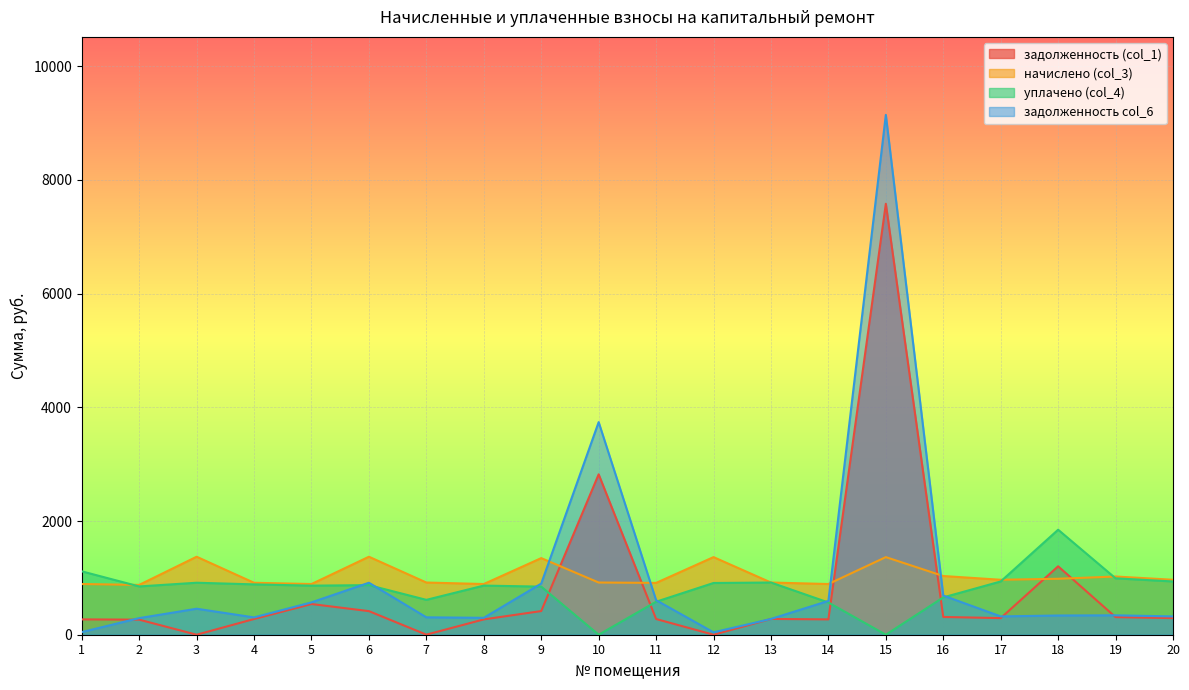

Reading left to right, what are all the values shown in this chart?

задолженность (col_1): 1=269.7	2=265.1	3=0.0	4=276.4	5=539.9	6=414.9	7=1.2	8=269.7	9=416.1	10=2821.6	11=276.4	12=0.0	13=277.7	14=269.7	15=7580.6	16=312.4	17=292.4	18=1203.7	19=309.7	20=292.4
начислено (col_3): 1=891.8	2=876.4	3=1371.8	4=913.8	5=891.8	6=1371.8	7=918.2	8=891.8	9=1347.6	10=918.2	11=911.6	12=1365.2	13=918.2	14=891.8	15=1365.2	16=1032.8	17=966.7	18=984.3	19=1023.9	20=966.7
уплачено (col_4): 1=1115.2	2=849.3	3=914.6	4=885.6	5=863.3	6=872.2	7=613.3	8=864.3	9=846.1	10=0.0	11=580.3	12=910.2	13=918.2	14=567.0	15=0.0	16=656.4	17=936.8	18=1847.0	19=992.3	20=936.8
задолженность col_6: 1=46.4	2=292.1	3=457.3	4=304.6	5=569.0	6=914.6	7=306.1	8=297.3	9=899.5	10=3739.8	11=607.8	12=42.2	13=277.7	14=594.5	15=9144.7	16=688.8	17=322.2	18=338.1	19=341.3	20=322.2